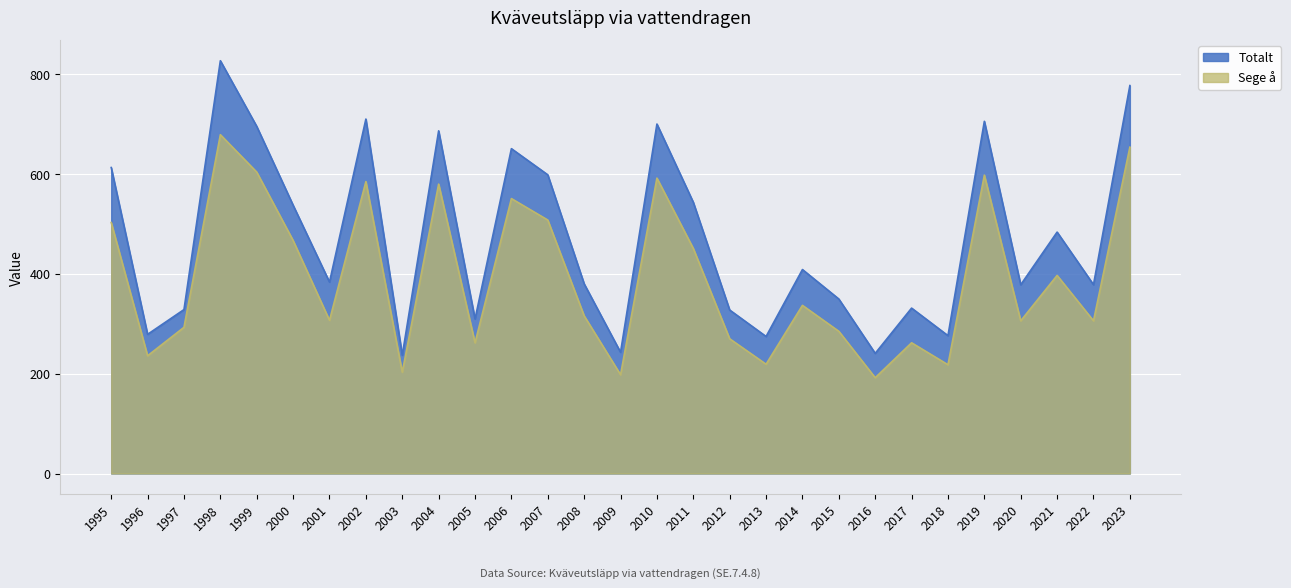

How many lines are shown in the chart?

2